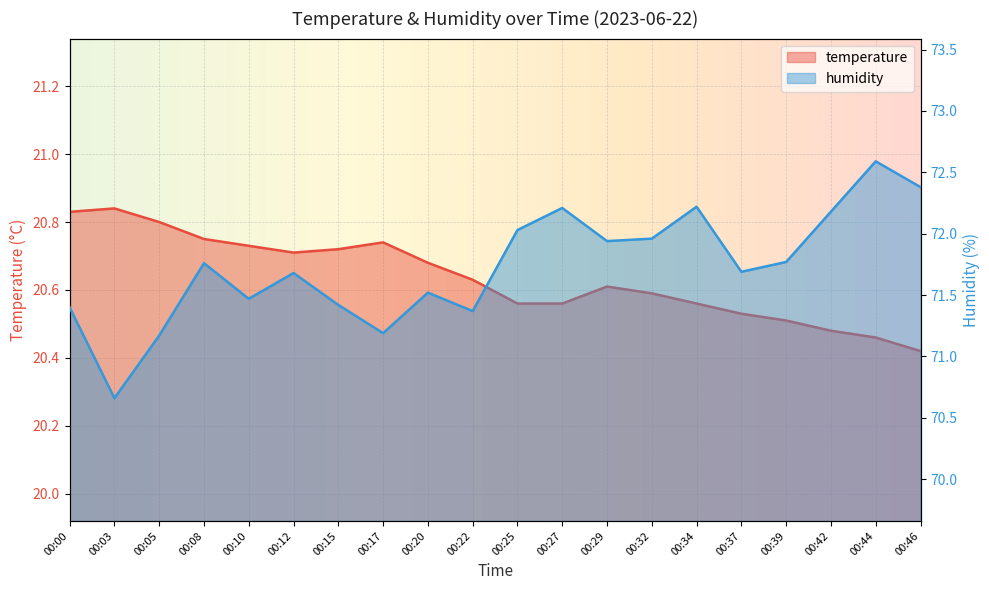

List the series in order of their peak value, highest first.

humidity, temperature